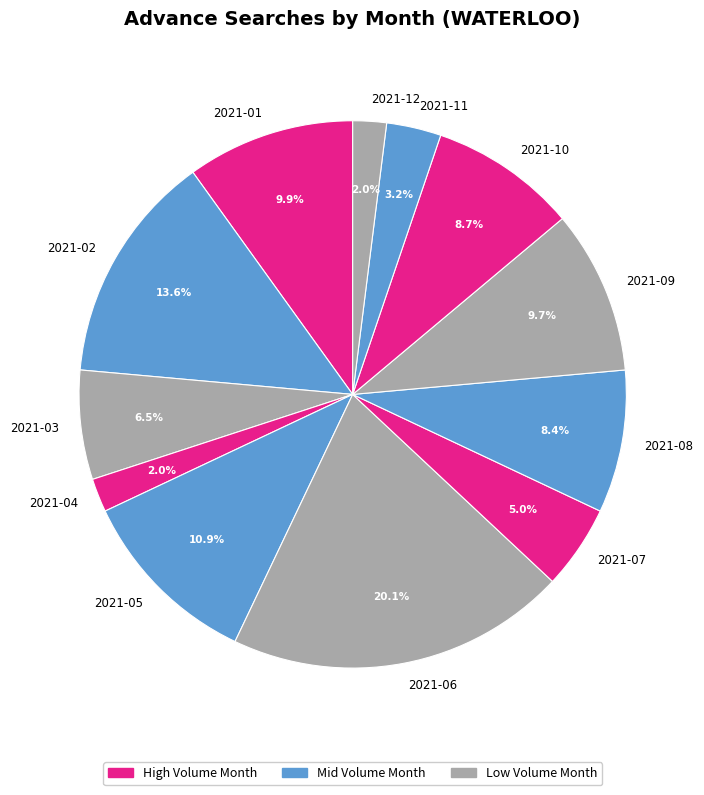

How many slices are in this pie chart?

12